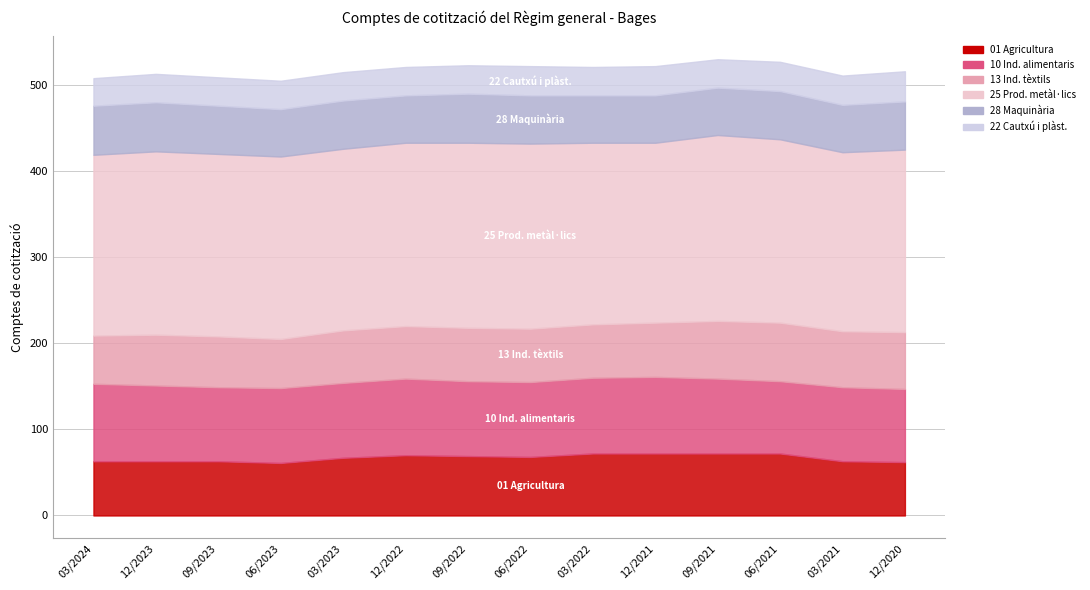

What is the maximum value shown in the chart?

216